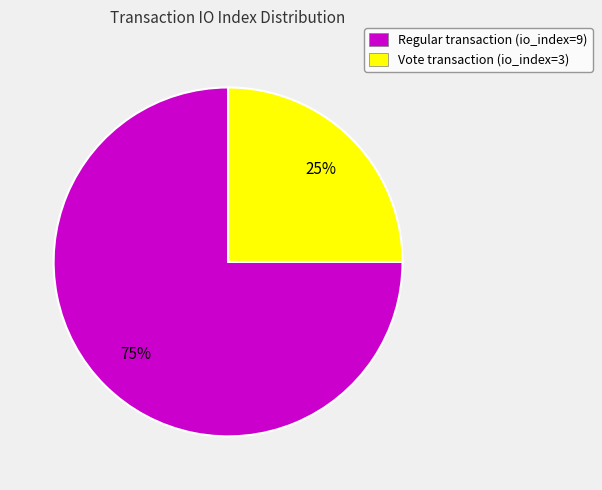

True or false: Regular transaction (io_index=9) accounts for 75% of the total.

True